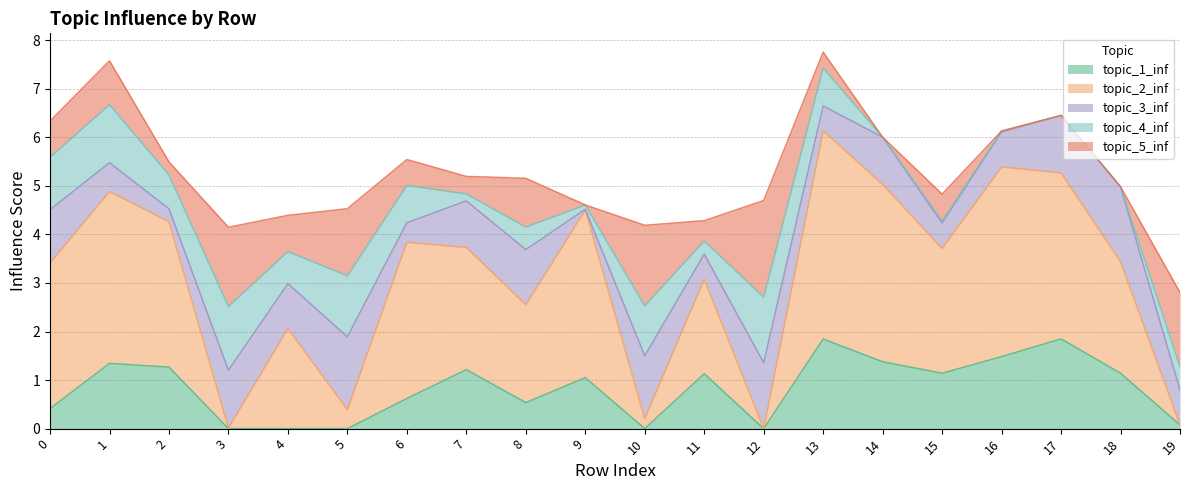

Reading left to right, transcribe all the data shown in this chart.

topic_1_inf: 0=0.4	1=1.3	2=1.3	3=0.0	4=0.0	5=0.0	6=0.6	7=1.2	8=0.5	9=1.1	10=0.0	11=1.1	12=0.0	13=1.8	14=1.4	15=1.1	16=1.5	17=1.8	18=1.1	19=0.1
topic_2_inf: 0=3.0	1=3.5	2=3.0	3=0.0	4=2.1	5=0.4	6=3.2	7=2.5	8=2.0	9=3.5	10=0.2	11=1.9	12=0.0	13=4.3	14=3.7	15=2.6	16=3.9	17=3.4	18=2.3	19=0.0
topic_3_inf: 0=1.1	1=0.6	2=0.3	3=1.2	4=0.9	5=1.5	6=0.4	7=1.0	8=1.1	9=0.0	10=1.3	11=0.5	12=1.4	13=0.5	14=1.0	15=0.5	16=0.7	17=1.2	18=1.5	19=0.7
topic_4_inf: 0=1.1	1=1.2	2=0.7	3=1.3	4=0.7	5=1.3	6=0.8	7=0.1	8=0.5	9=0.1	10=1.0	11=0.3	12=1.4	13=0.8	14=0.0	15=0.0	16=0.0	17=0.0	18=0.0	19=0.5
topic_5_inf: 0=0.7	1=0.9	2=0.3	3=1.6	4=0.7	5=1.4	6=0.5	7=0.4	8=1.0	9=0.0	10=1.7	11=0.4	12=2.0	13=0.3	14=0.0	15=0.6	16=0.0	17=0.0	18=0.0	19=1.5